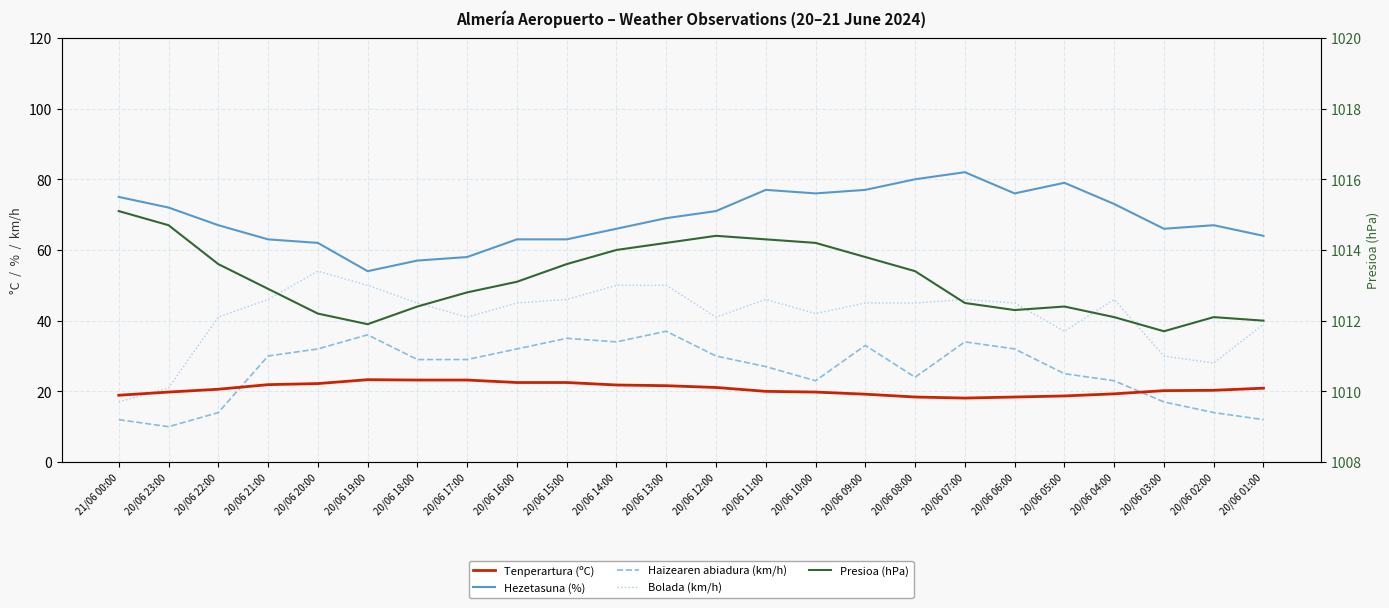

True or false: Bolada (km/h) and Haizearen abiadura (km/h) intersect in this chart.

False